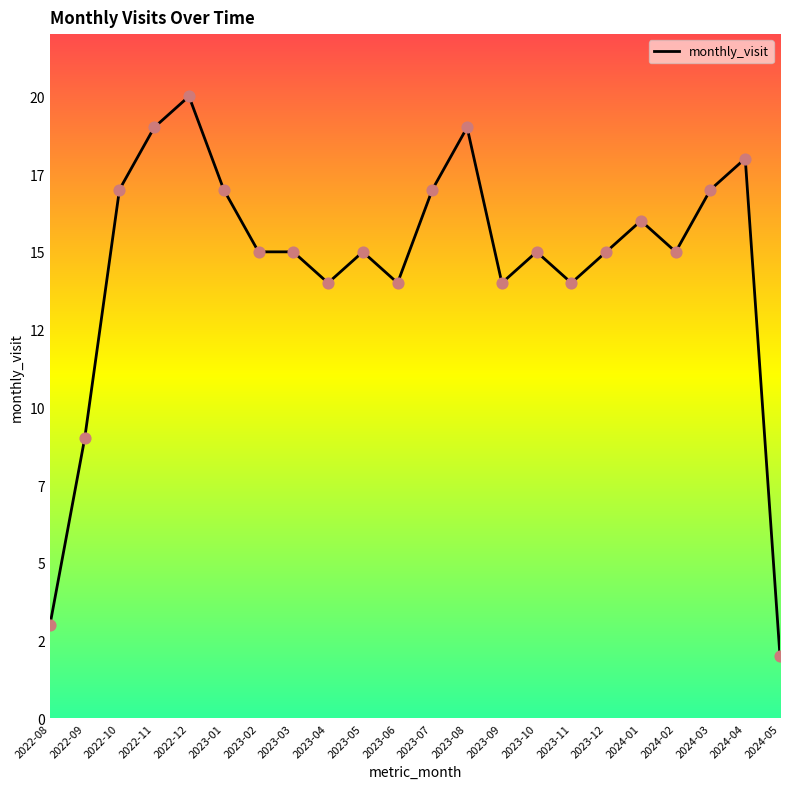

Between 2023-09 and 2023-10, which is larger?

2023-10